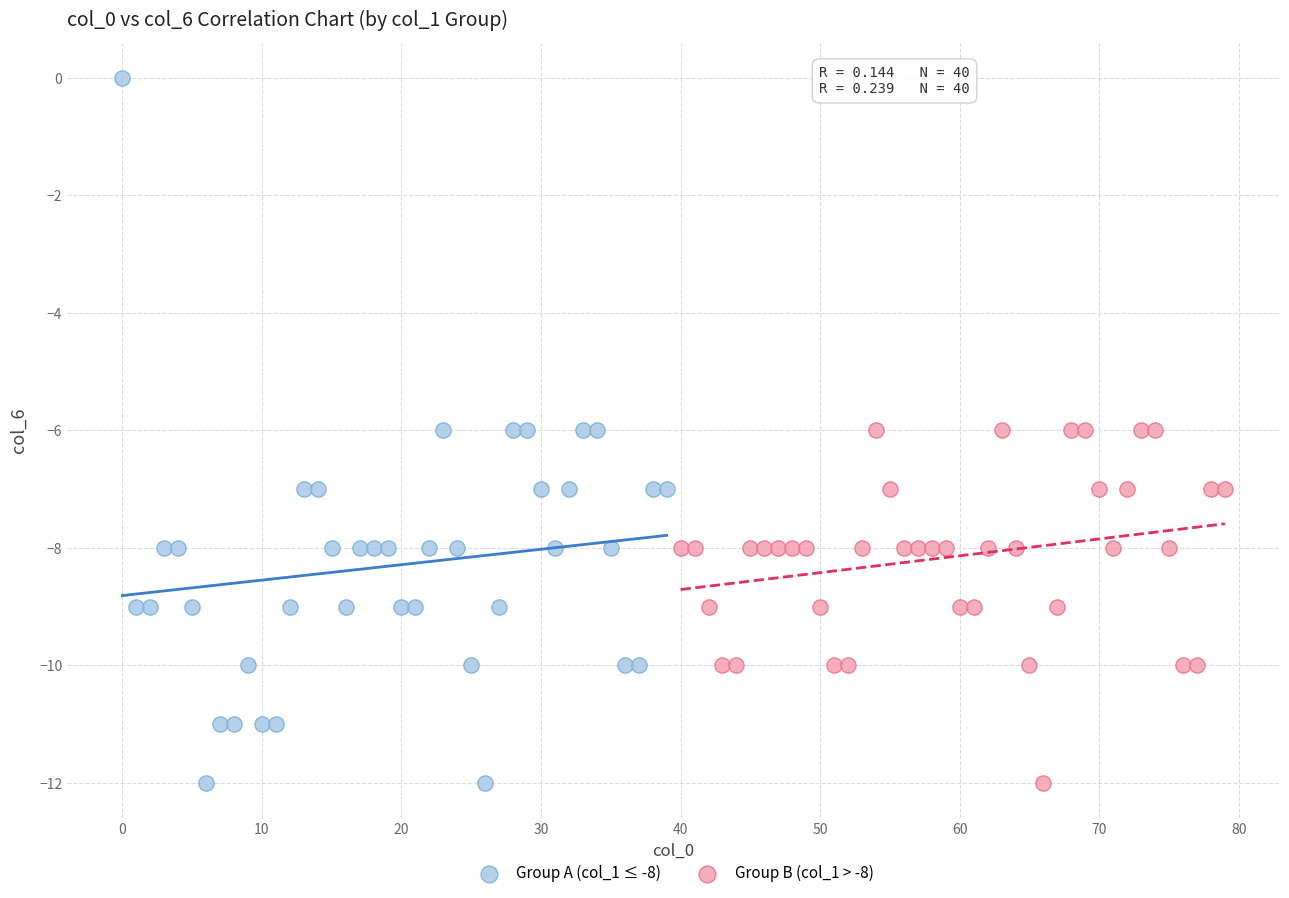

Which series contains the highest Y value?

Group A (col_1 ≤ -8)